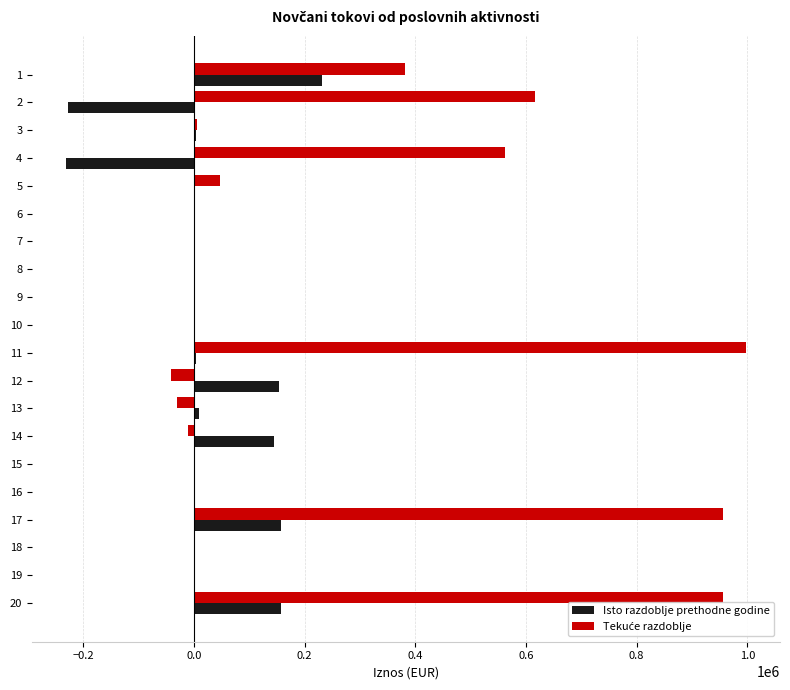

Count the number of data series in this chart.

2